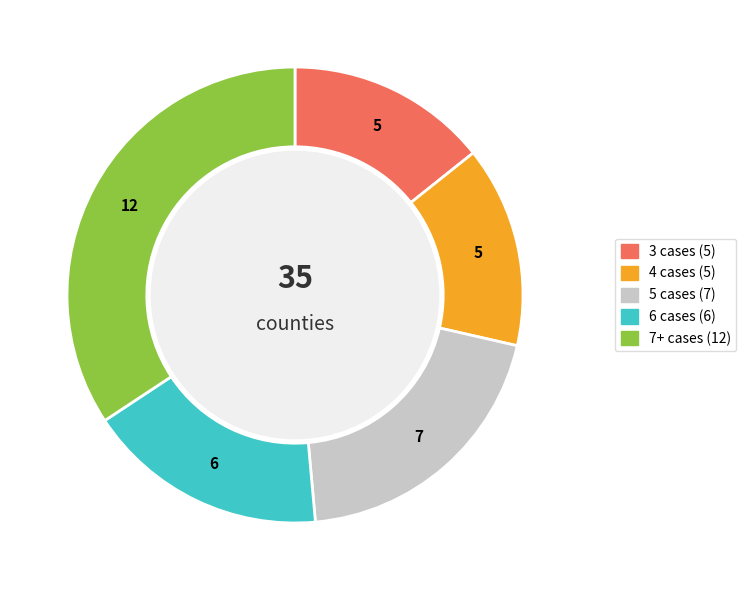

Does any single category account for the majority?

No